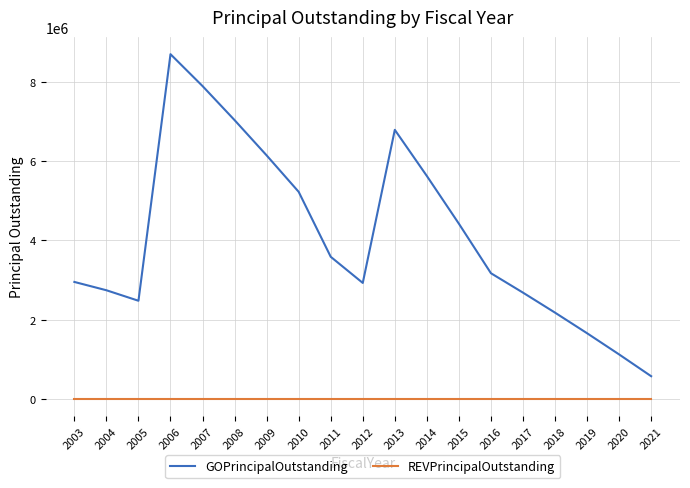

What is the greatest value displayed?

8700000